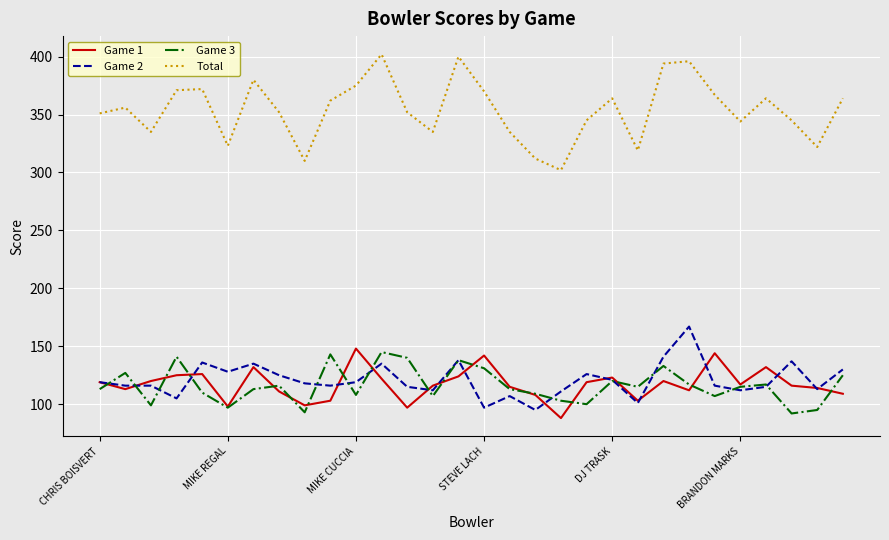

What is the maximum value shown in the chart?

402